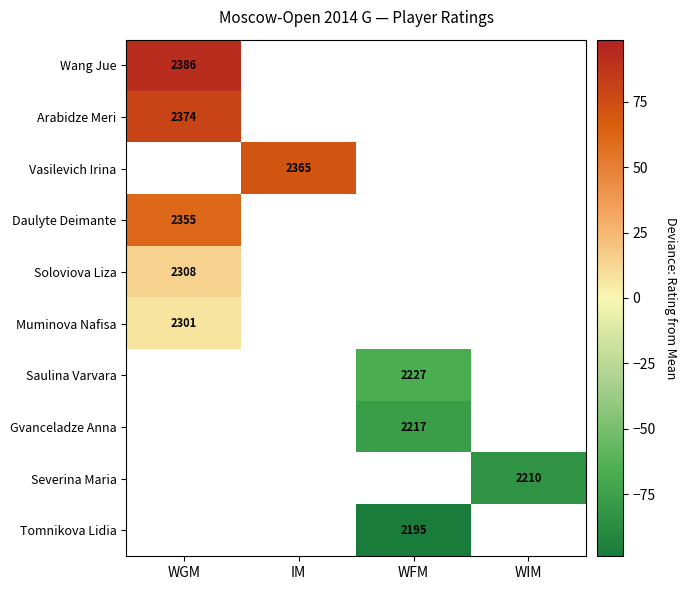

The Wang Jue series shows 92.2 at WGM. True or false?

True